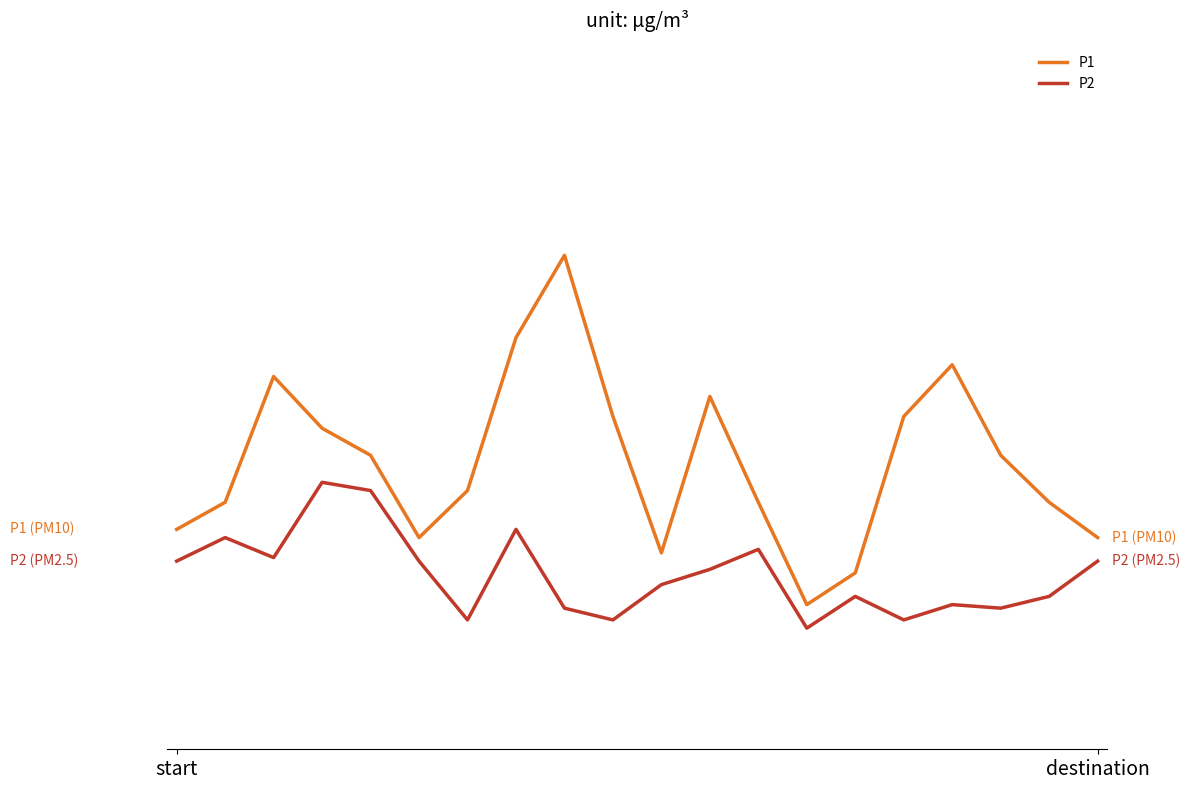

Is this an area chart (filled region under the line)?

No